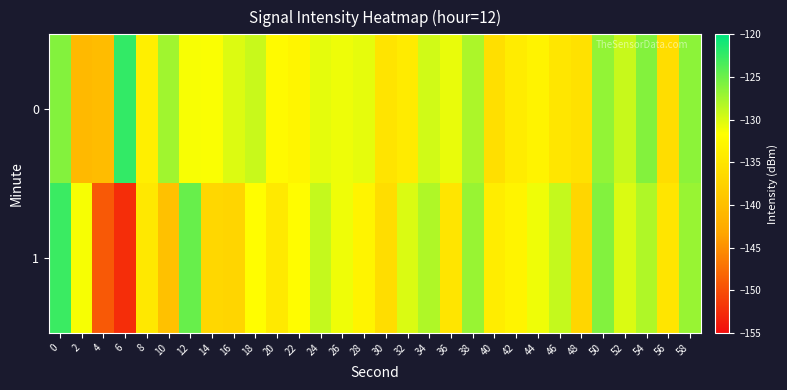

What is the greatest value displayed?

-122.4